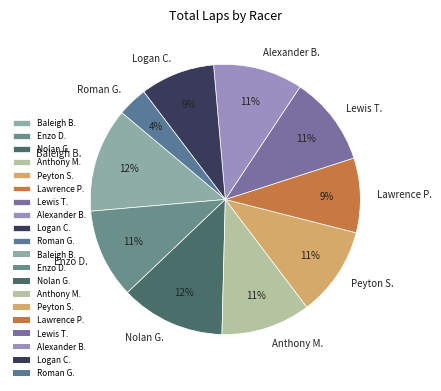

How many slices are in this pie chart?

10